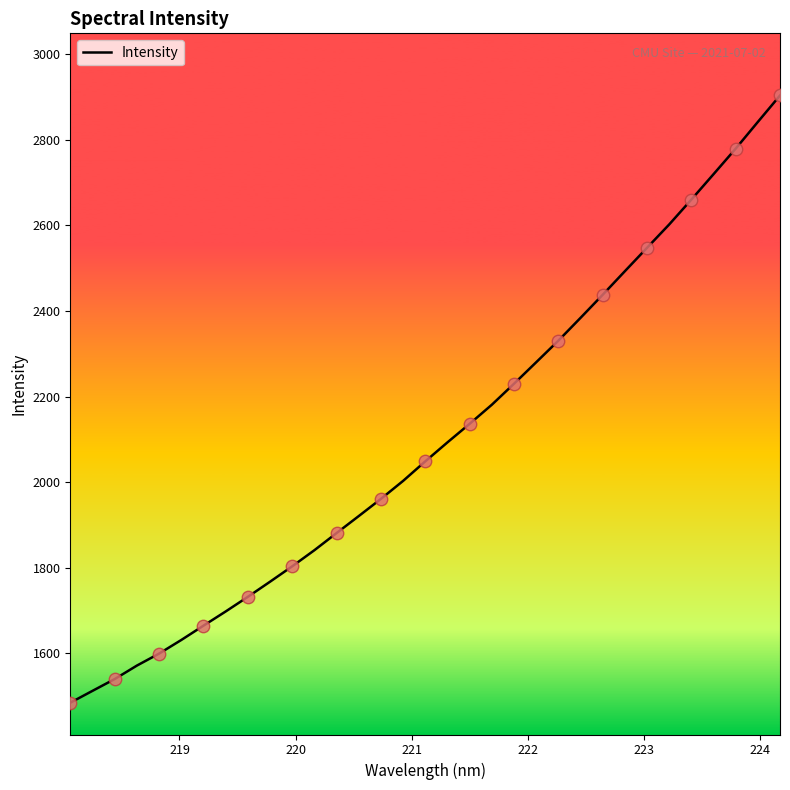

What is the greatest value displayed?

2903.8